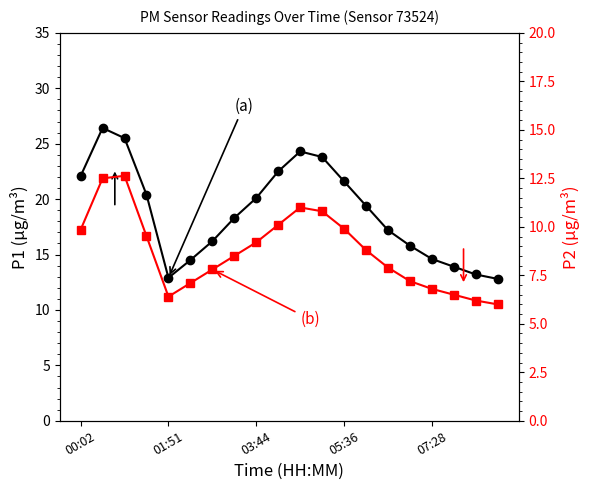

What is the minimum value shown in the chart?

6.0